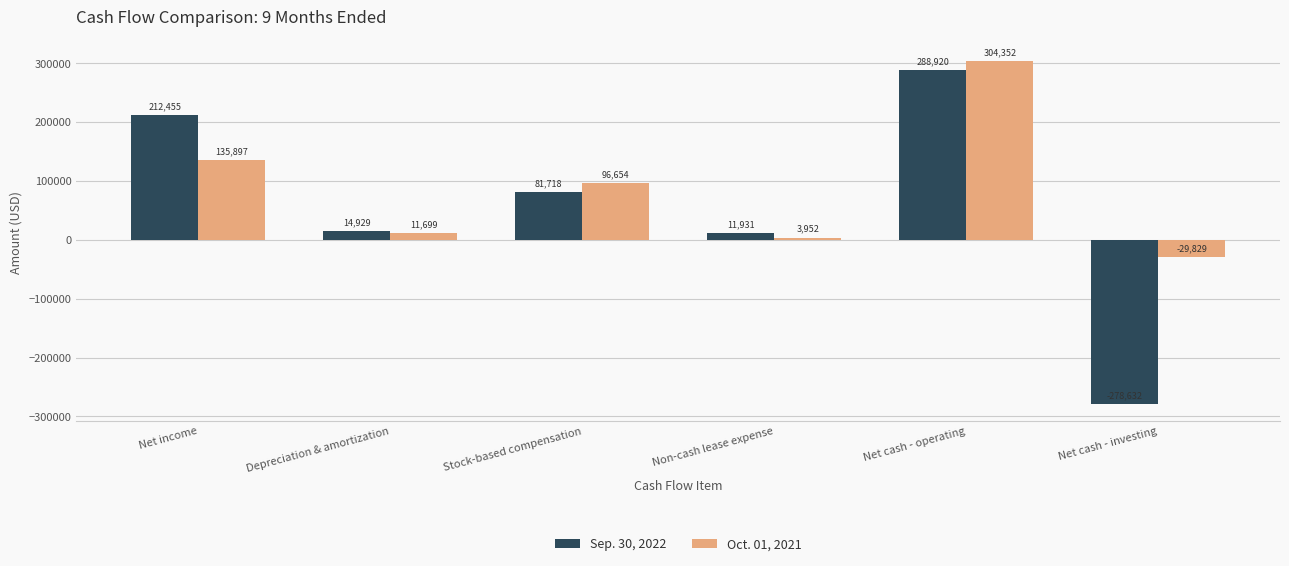

What is the sum of the Sep. 30, 2022 values at Net income and Net cash - operating?

501375